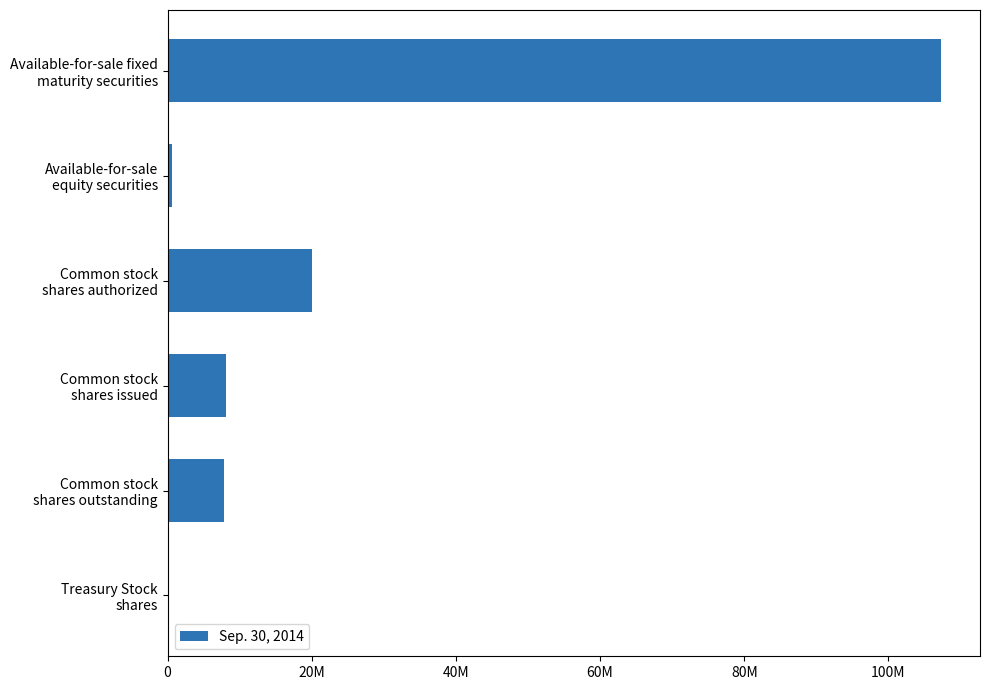

What is the difference between the maximum and minimum values?

107119063